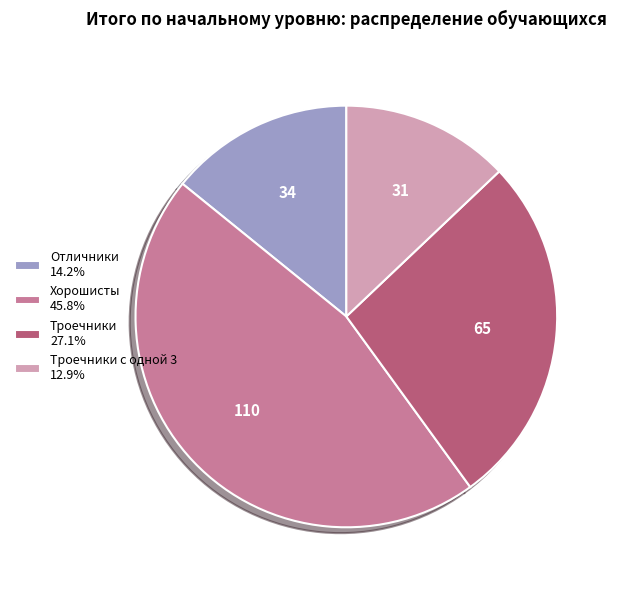

Is there any slice that represents more than half of the pie?

No